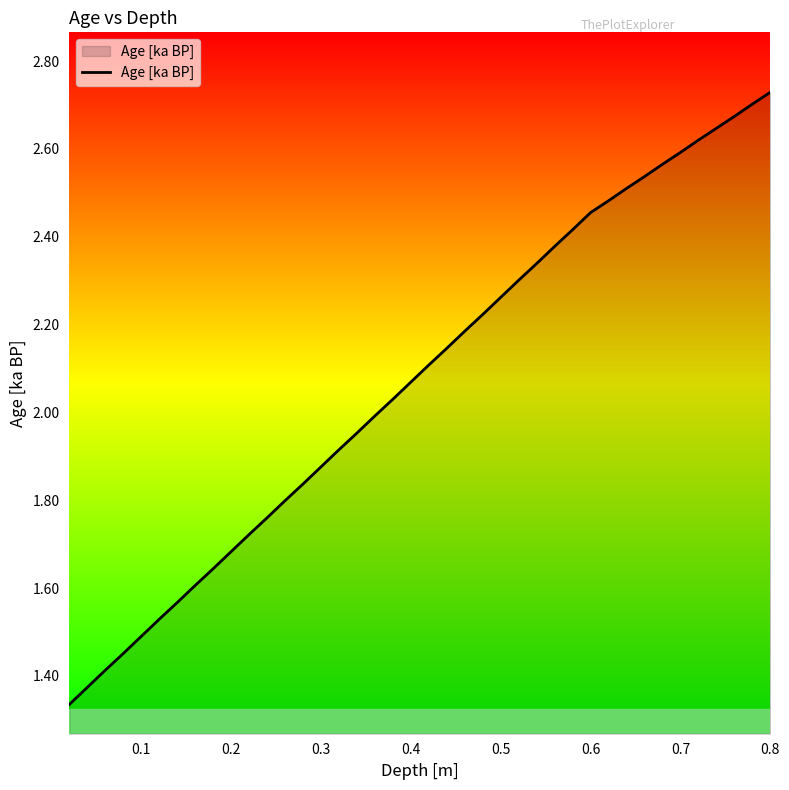

Does the chart display data point markers on the line(s)?

No